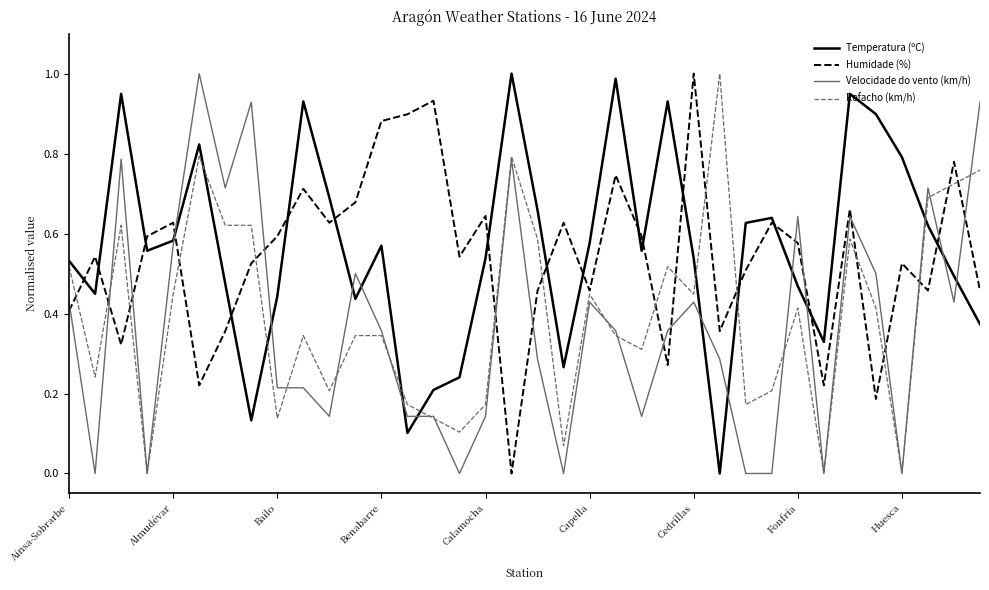

True or false: Temperatura (ºC) and Humidade (%) cross at least once.

True